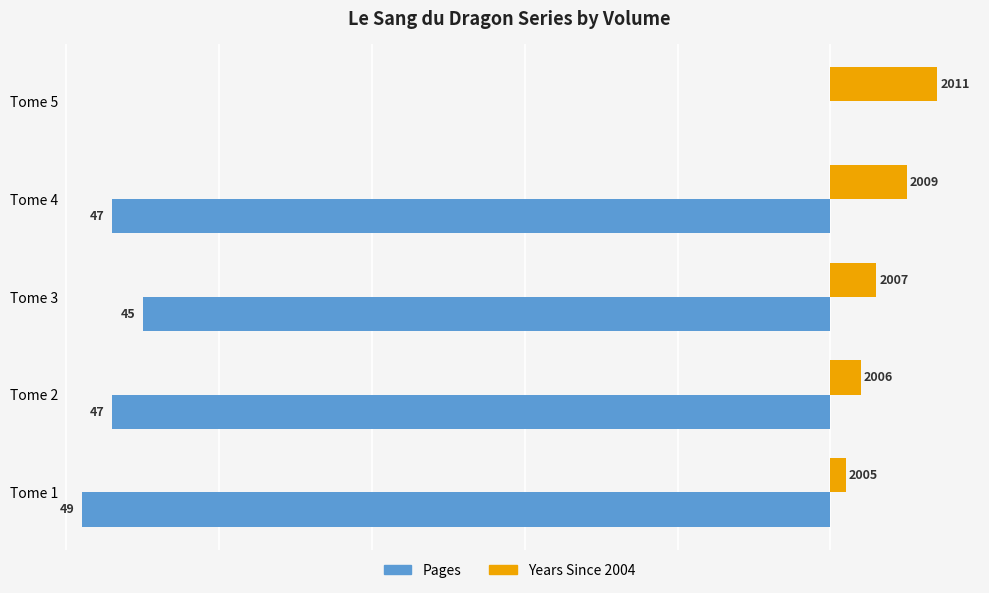

What are all the series names shown in the legend?

Pages, Years Since 2004